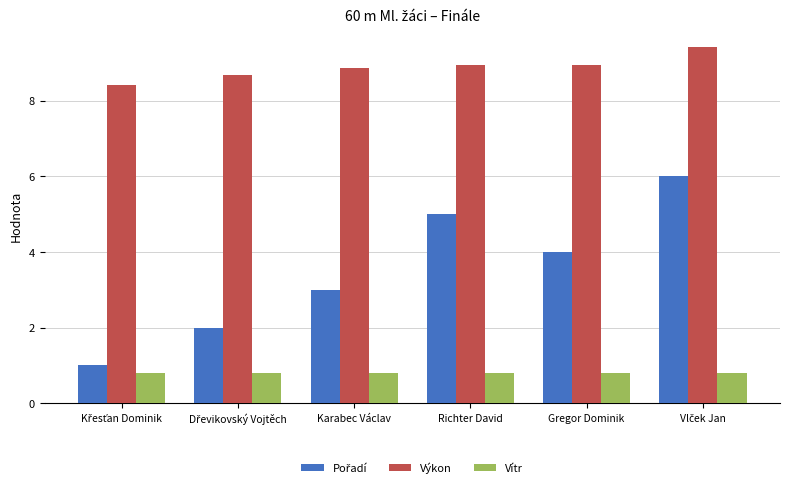

What is the difference between the highest and lowest values at Karabec Václav?

8.1